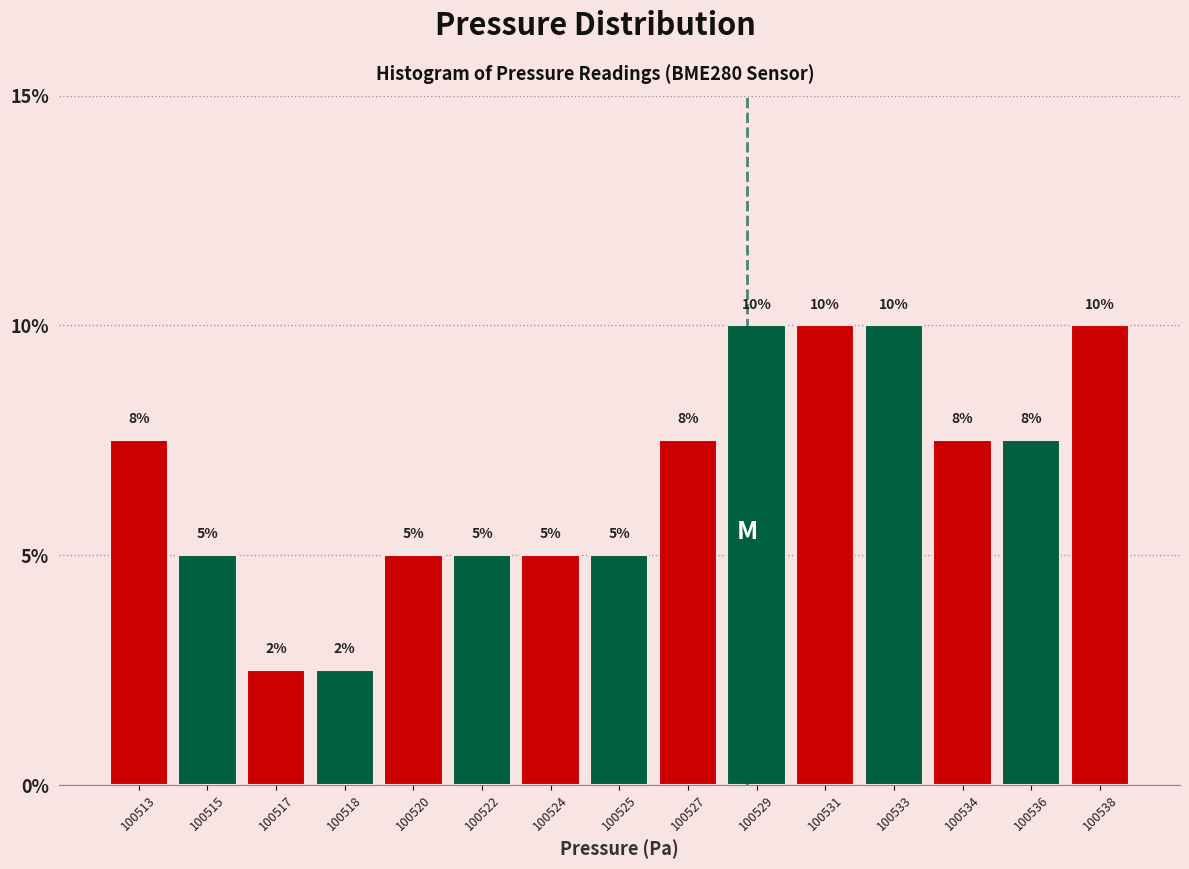

What is the sum of the values at 100529 and 100524?

15.0